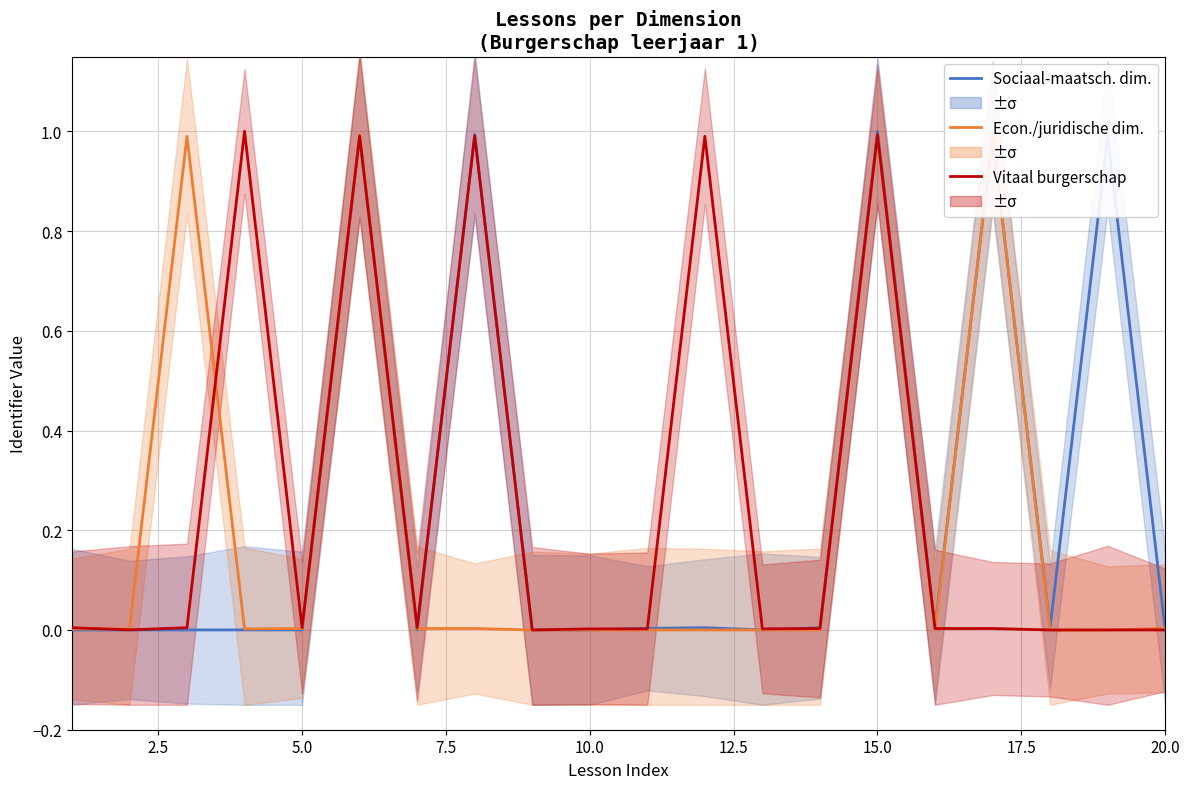

What are all the series names shown in the legend?

Sociaal-maatsch. dim., Econ./juridische dim., Vitaal burgerschap